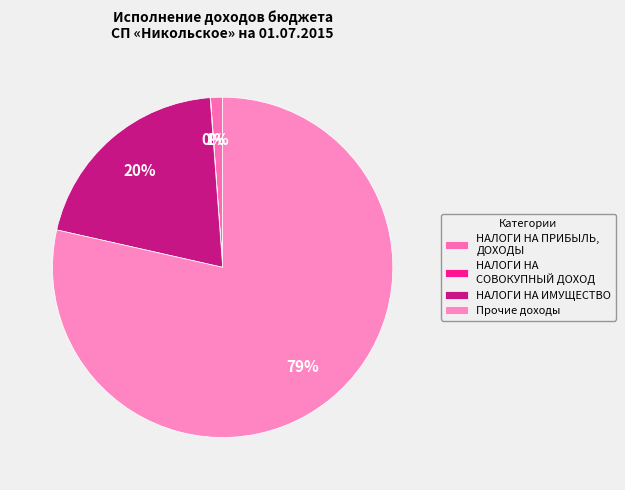

How many slices are in this pie chart?

4